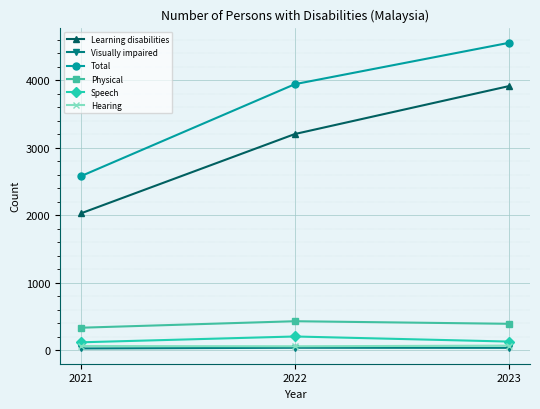

What is the difference between the highest and lowest values at 2021?

2553